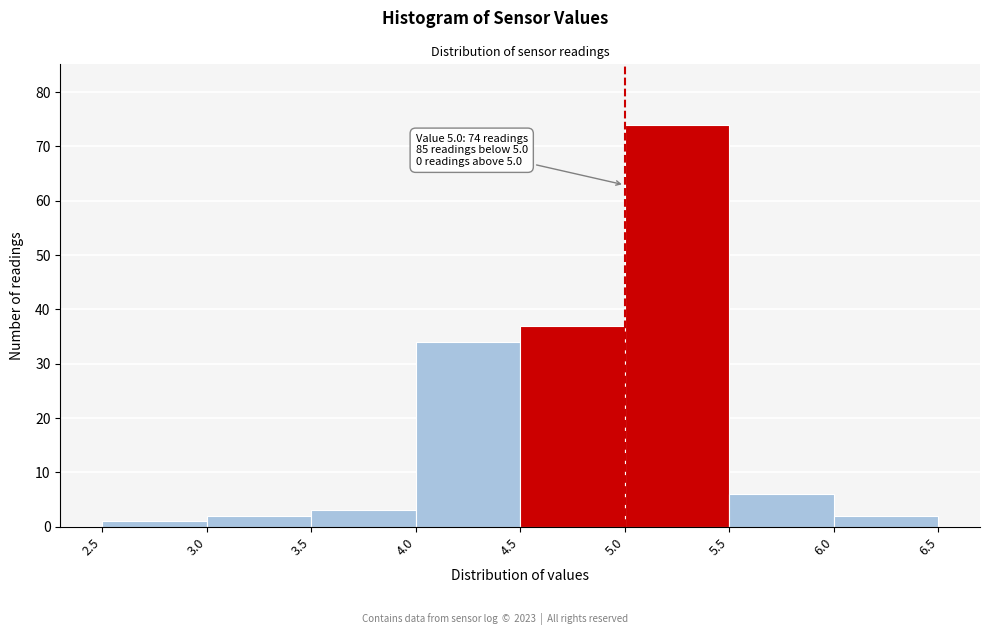

Which range on the x-axis has the tallest bar?

5.0 to 5.5